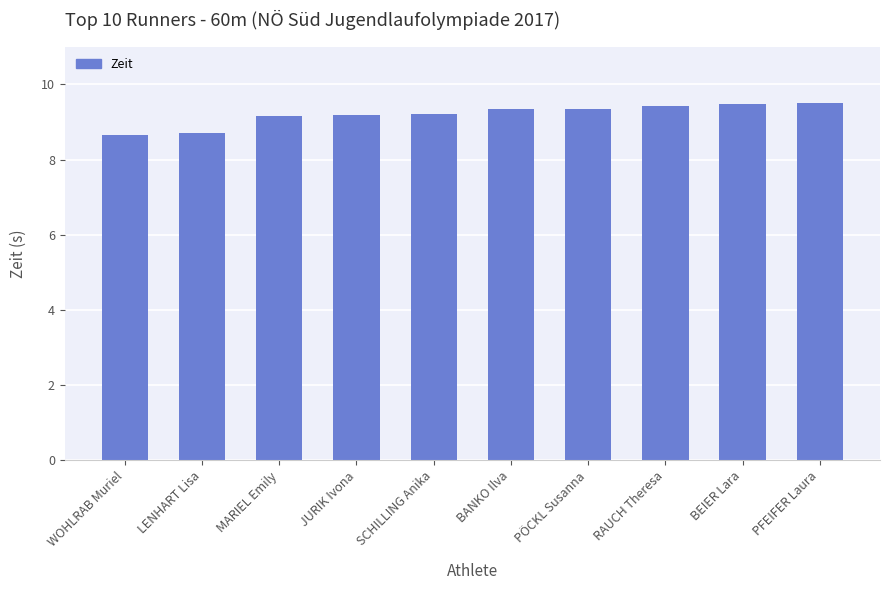

What is the minimum value shown in the chart?

8.7